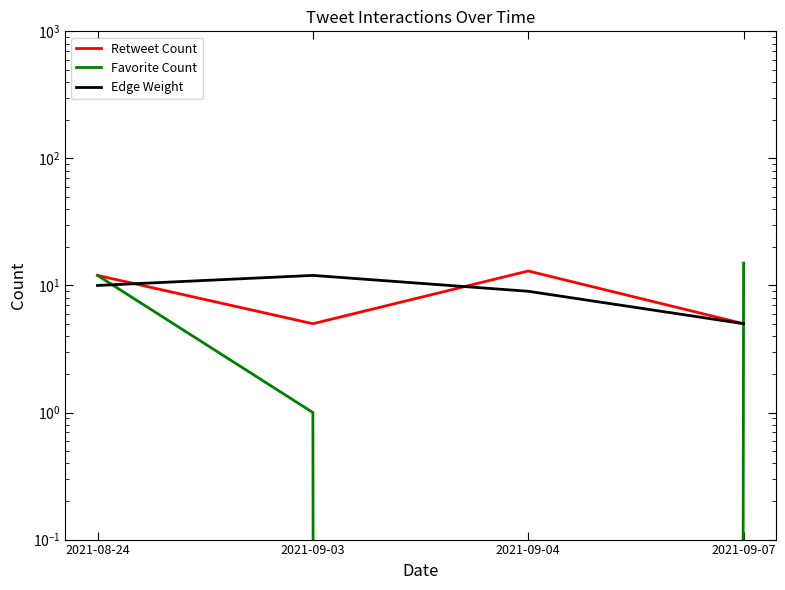

What is the label of the 4th point from the left?

2021-09-07